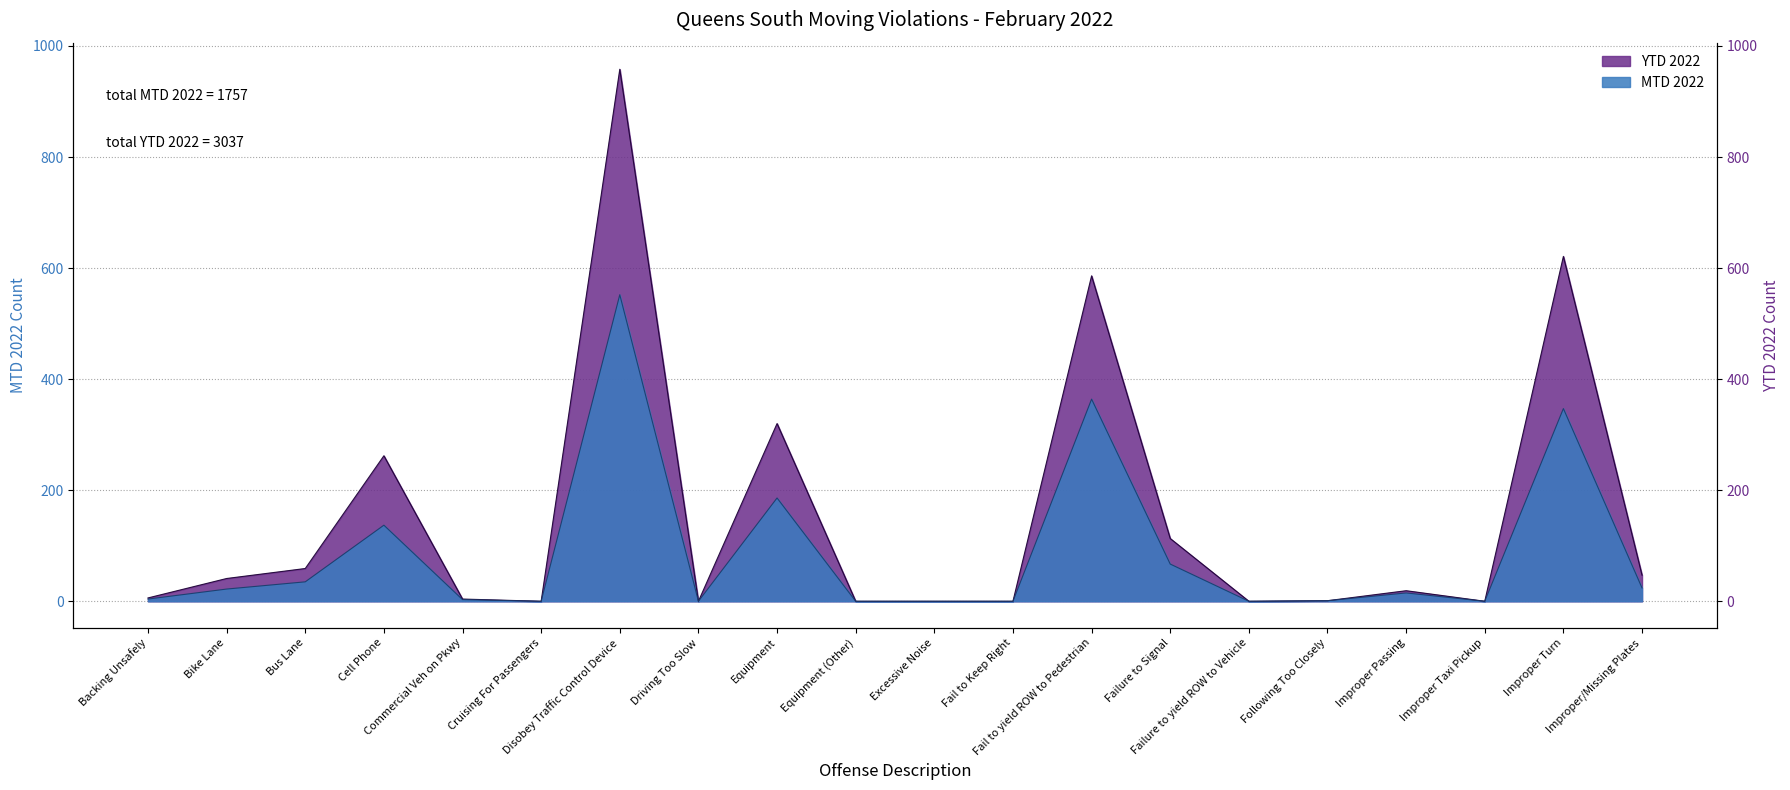

List the series in order of their peak value, lowest first.

MTD 2022, YTD 2022